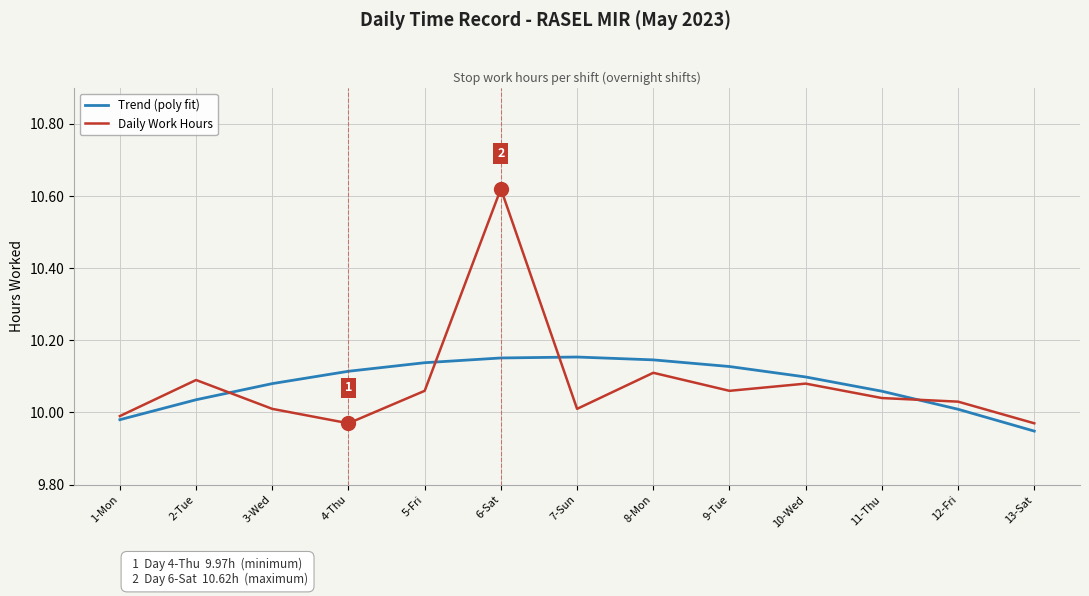

What is the difference between the highest and lowest values at 6-Sat?

0.5